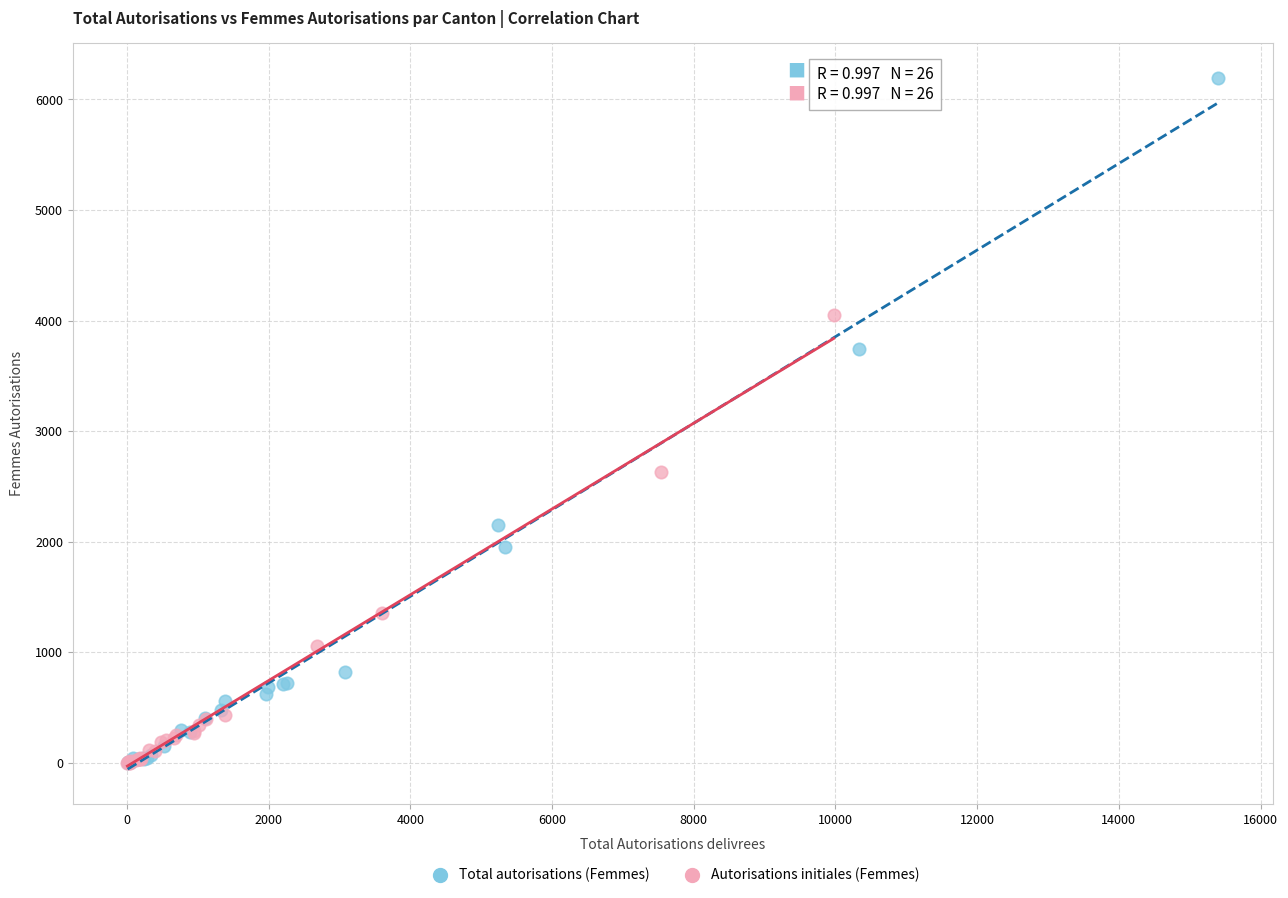

Which series has the largest Y range (max minus min)?

Total autorisations (Femmes)